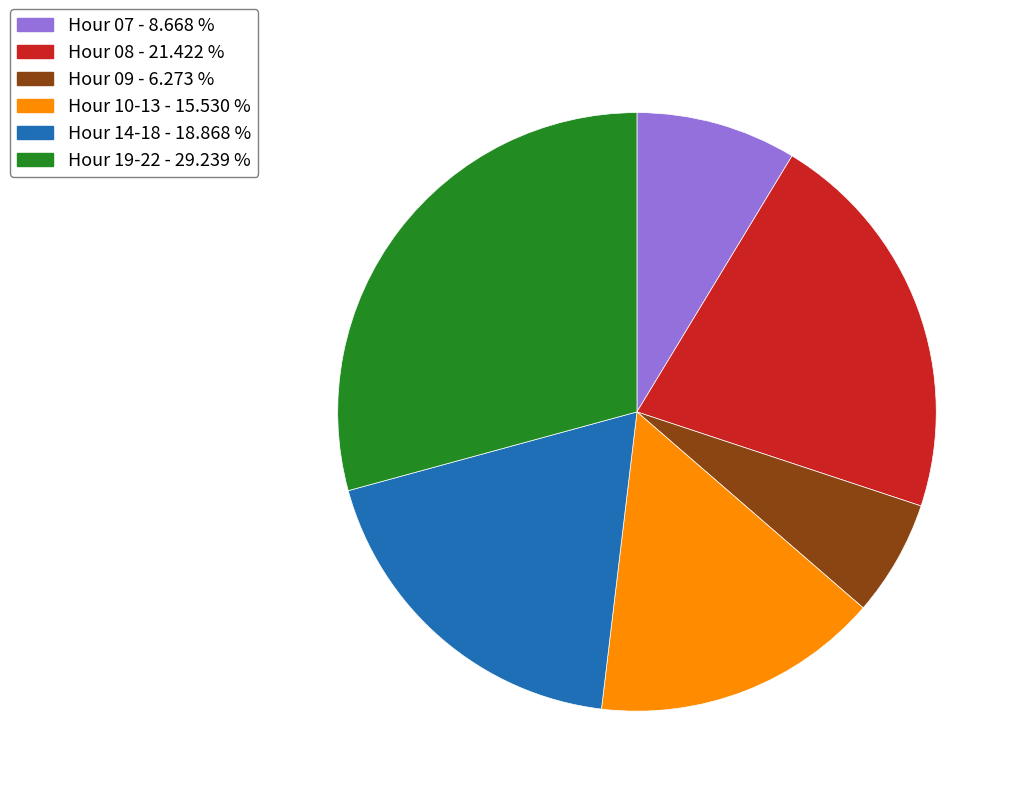

Is there a majority slice in this chart?

No